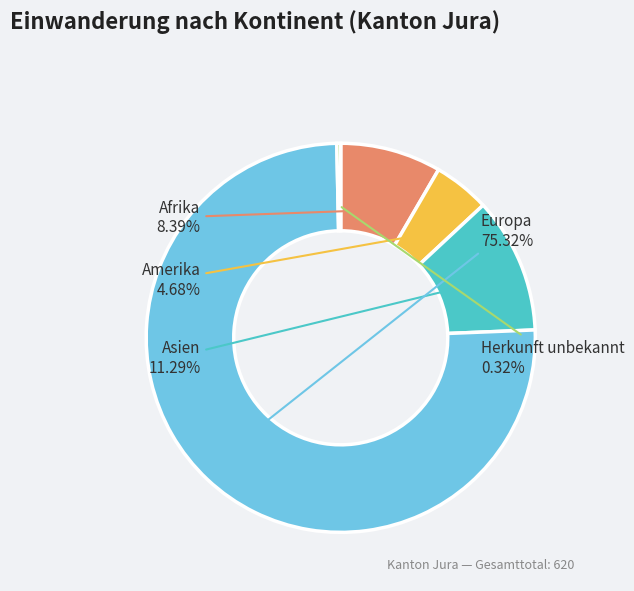

What is the total percentage of Afrika and Europa?

83.7%